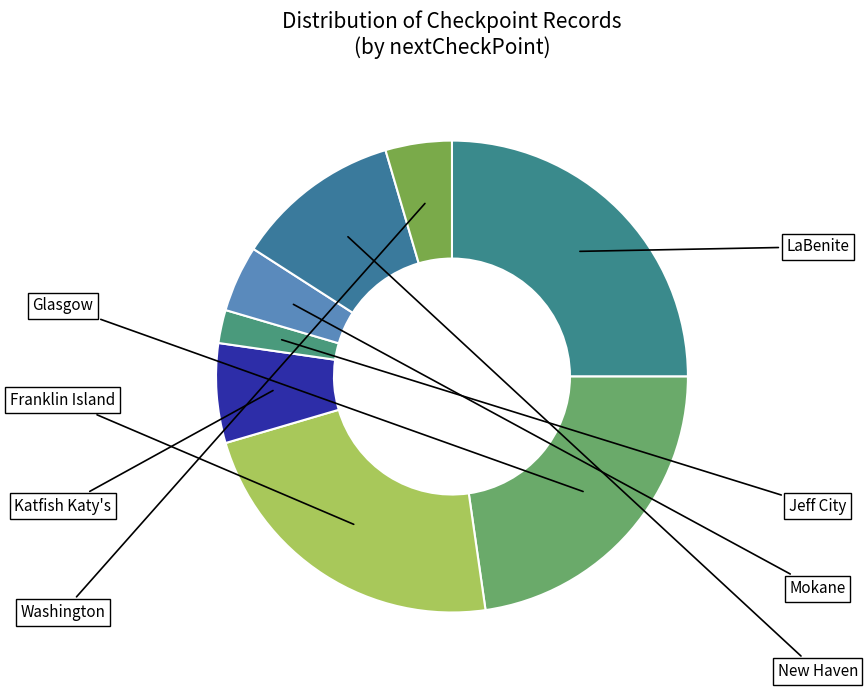

Count the number of slices in the pie.

8